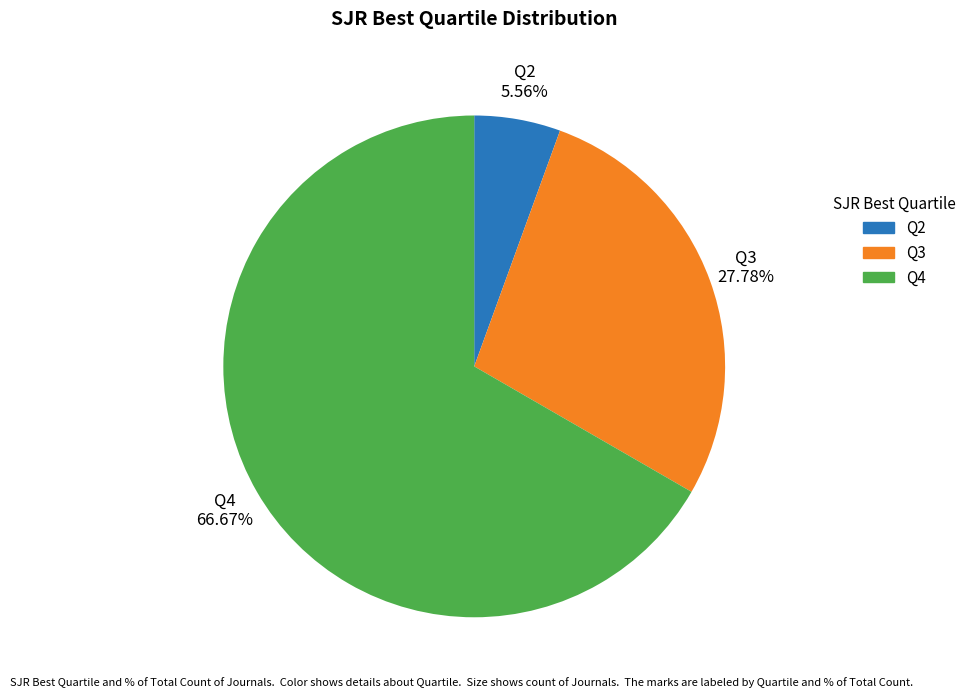

What is the majority slice?

Q4